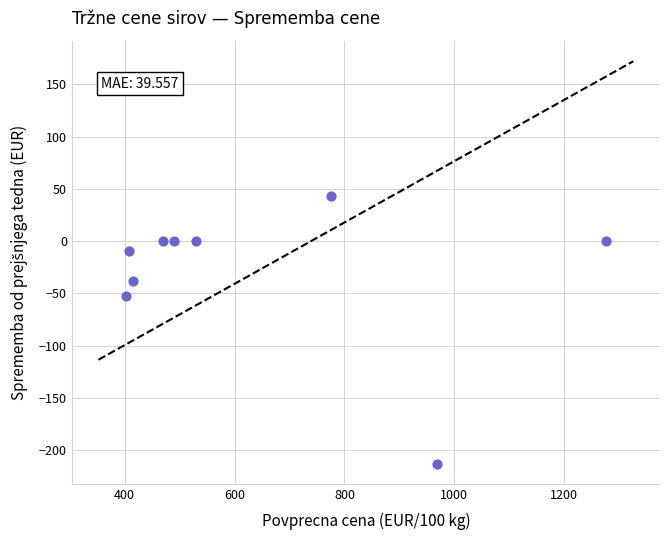

What is the average X value?

636.9